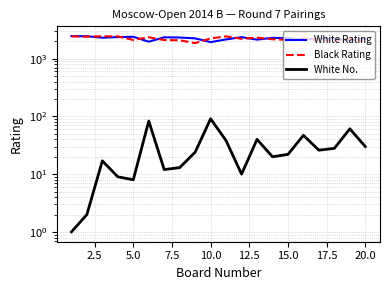

True or false: White Rating has a value of 1300 at 18.

False